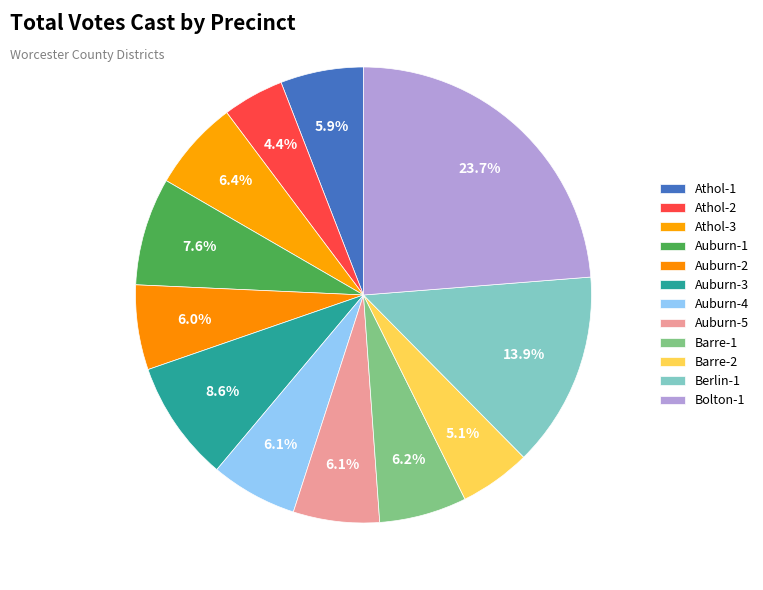

Is the sum of Auburn-4 and Barre-1 greater than half?

No